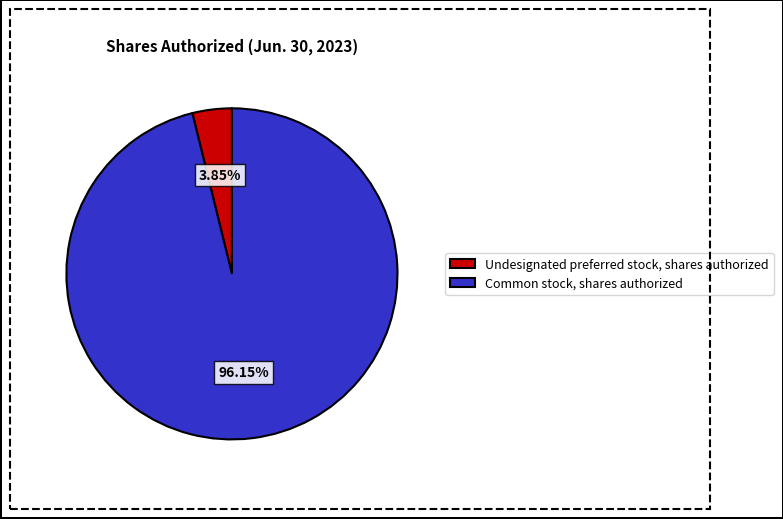

Count the number of slices in the pie.

2